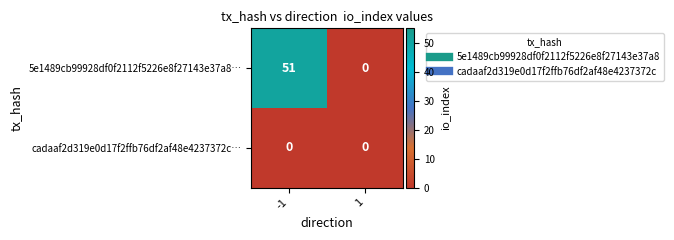

Reading right to left, what are all the values shown in this chart?

5e1489cb99928df0f2112f5226e8f27143e37a8…: 1=0	-1=51
cadaaf2d319e0d17f2ffb76df2af48e4237372c…: 1=0	-1=0